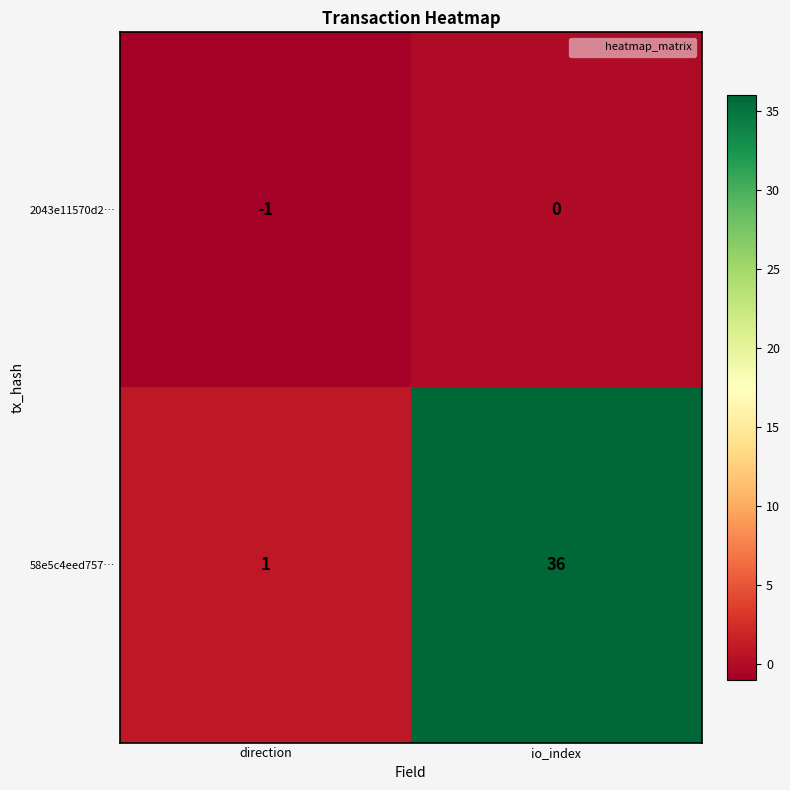

Which series has the widest spread of values?

58e5c4eed757…